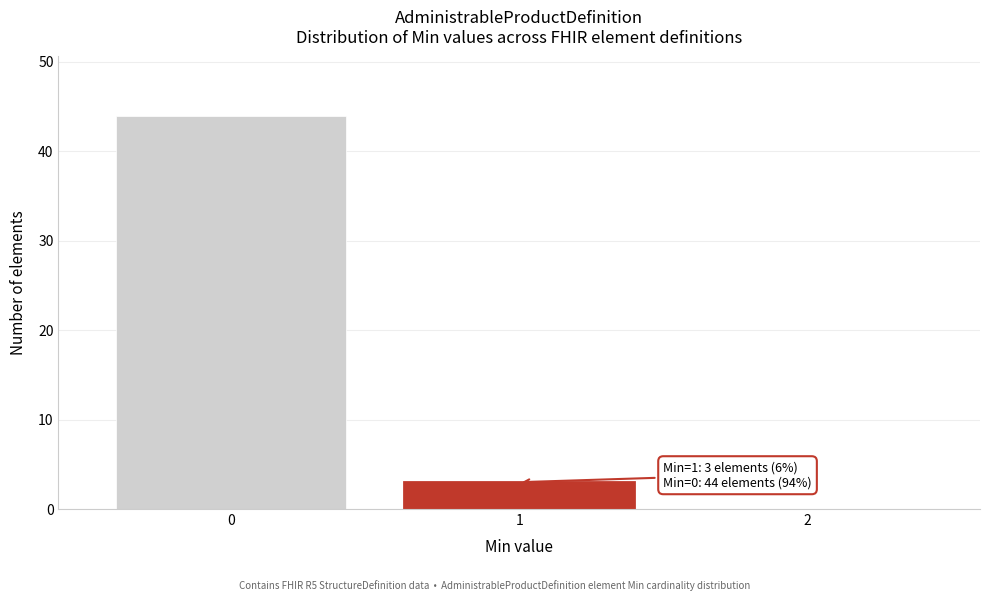

Over which range of the x-axis is the bar tallest?

-0.5 to 0.5